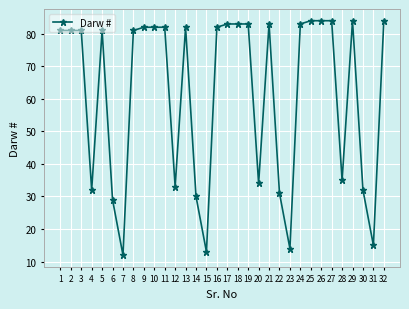

True or false: there are more than 0 points higher than both neighbors.

True